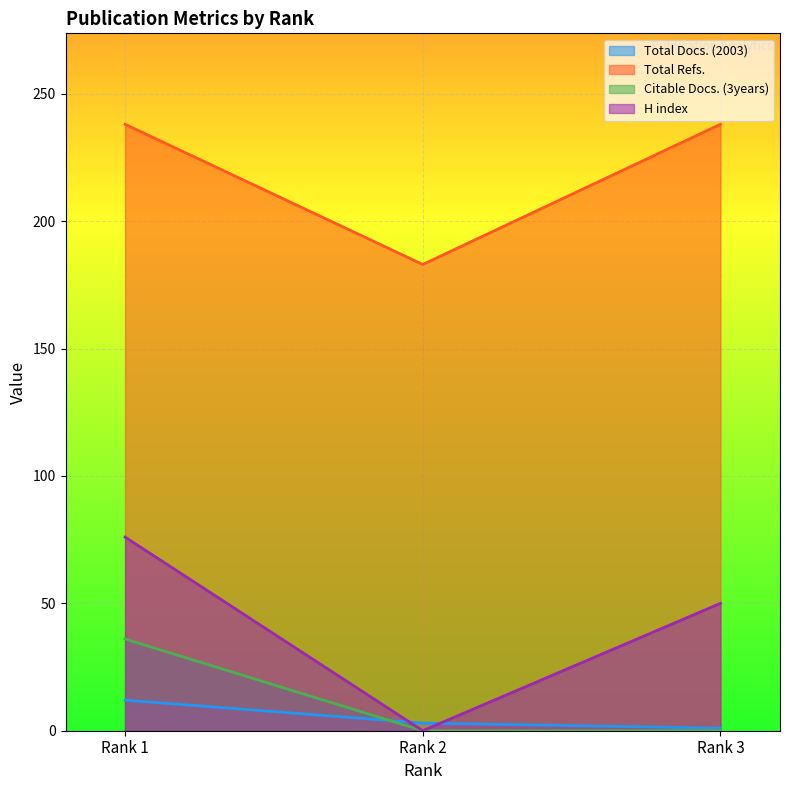

Which category has the highest value in the Total Docs. (2003) series?

Rank 1